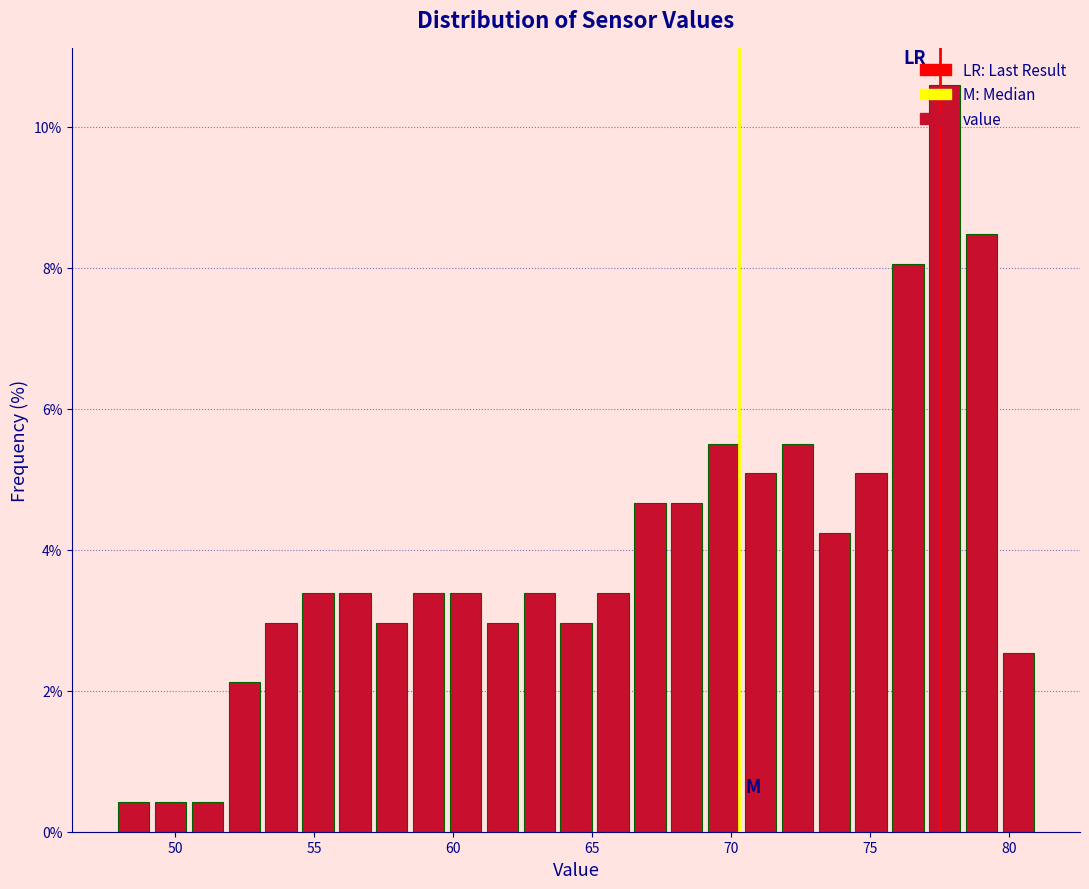

Around what value on the x-axis is the tallest bar? Give the approximate position of its centre, as read against the axis.

77.5